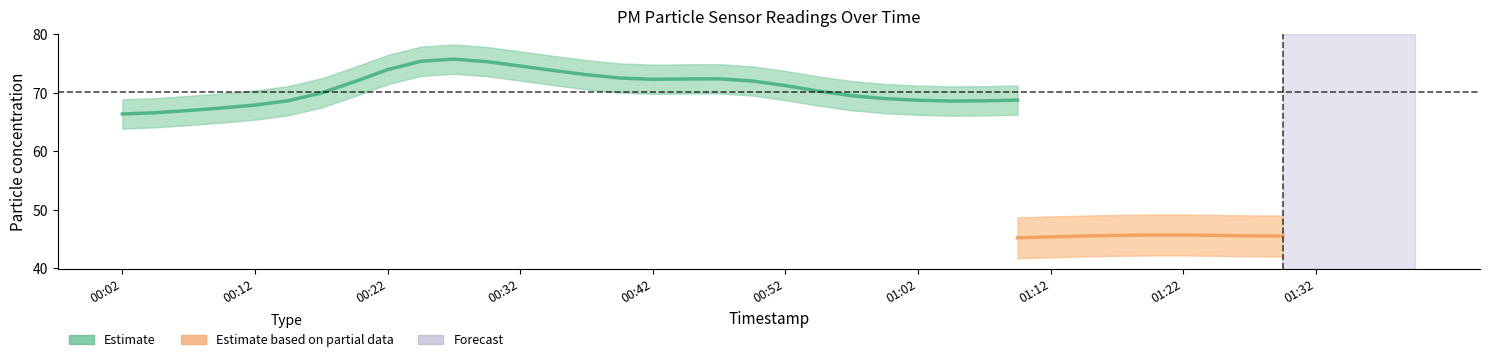

How many data points in P1 are less than 69?

19